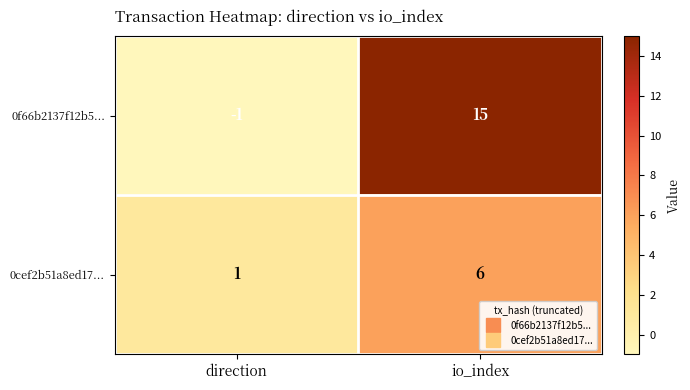

Count the number of categories in the chart.

2